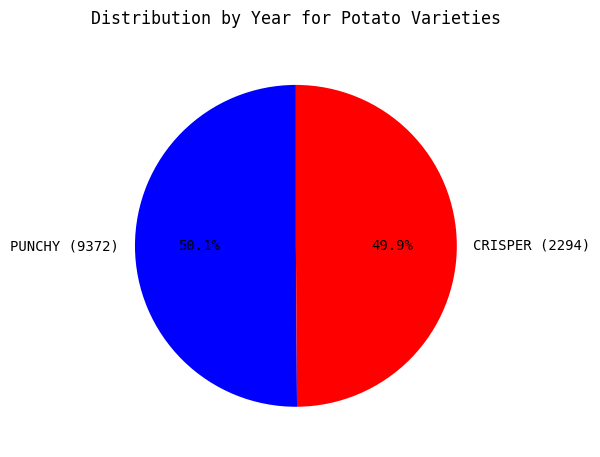

Count the number of slices in the pie.

2